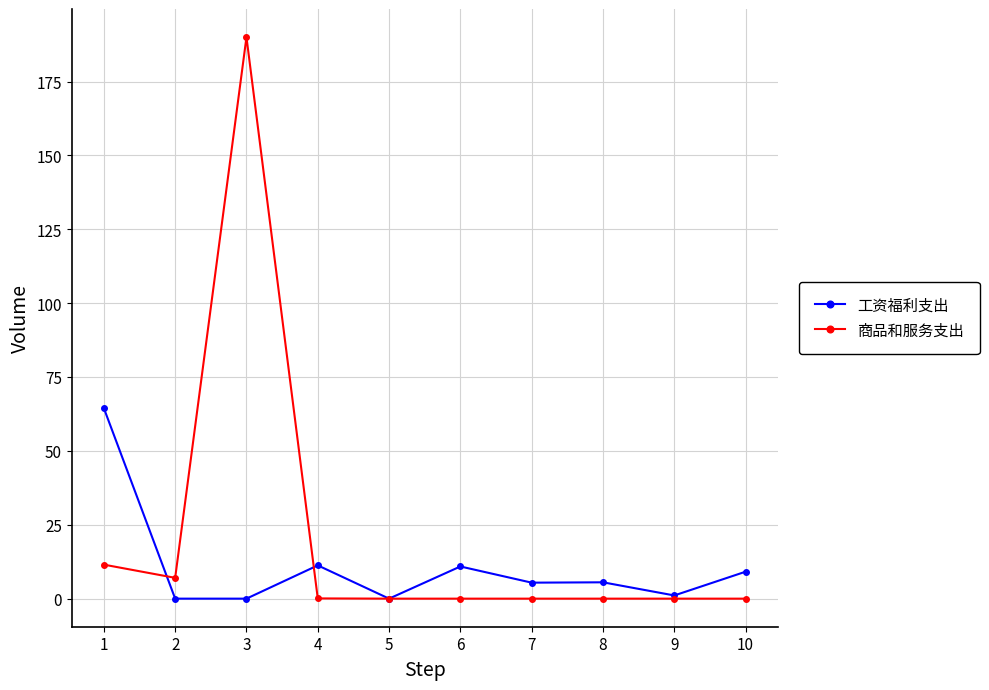

How many series are shown in this chart?

2